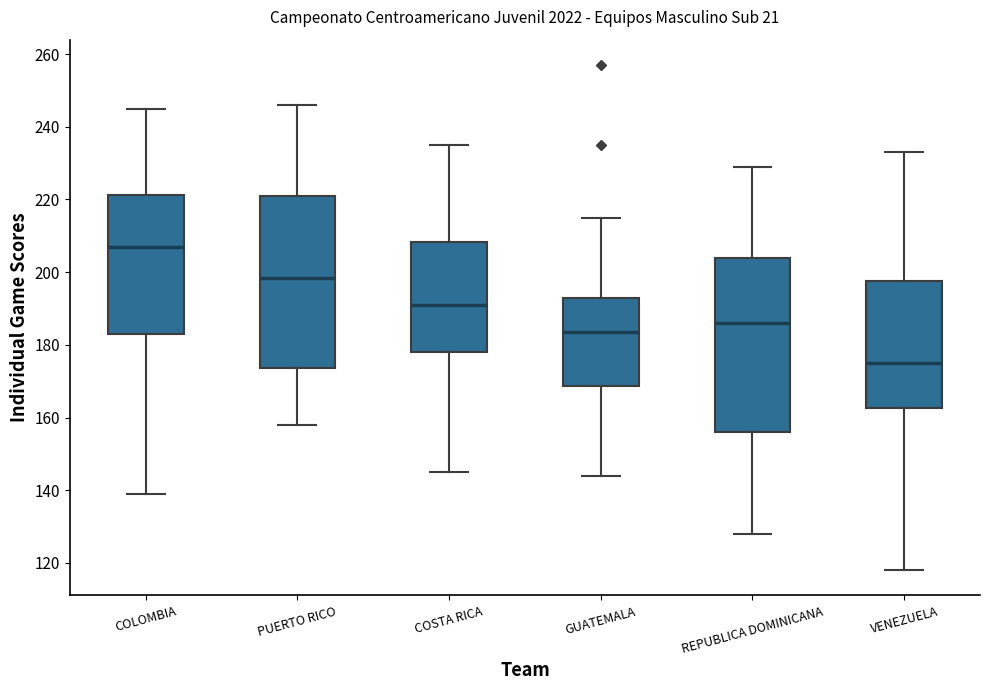

Reading left to right, transcribe this box plot: for each box, give where its median line is, the range the box spans, and where its two whiskers end, as read against the y-axis. The values are not printed on the chart, so give them approximately, as read against the axis.

COLOMBIA: median 208, box 184 to 222, whiskers 140 to 246
PUERTO RICO: median 198, box 174 to 222, whiskers 158 to 246
COSTA RICA: median 192, box 178 to 208, whiskers 146 to 236
GUATEMALA: median 184, box 168 to 194, whiskers 144 to 216
REPUBLICA DOMINICANA: median 186, box 156 to 204, whiskers 128 to 230
VENEZUELA: median 176, box 162 to 198, whiskers 118 to 234